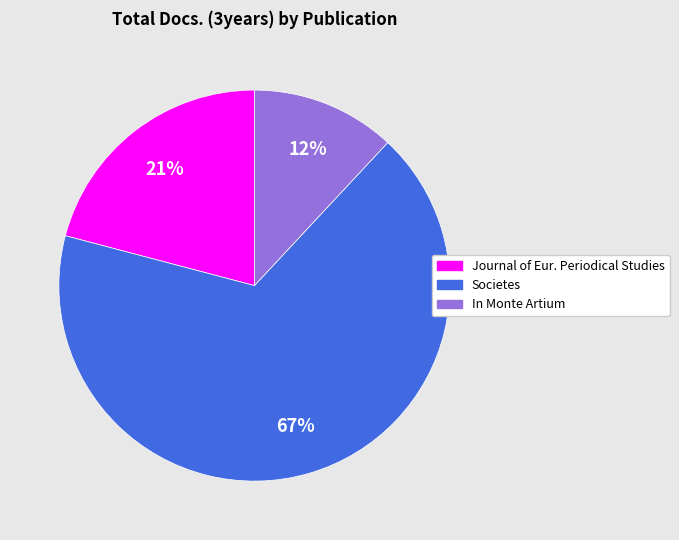

How many slices are in this pie chart?

3